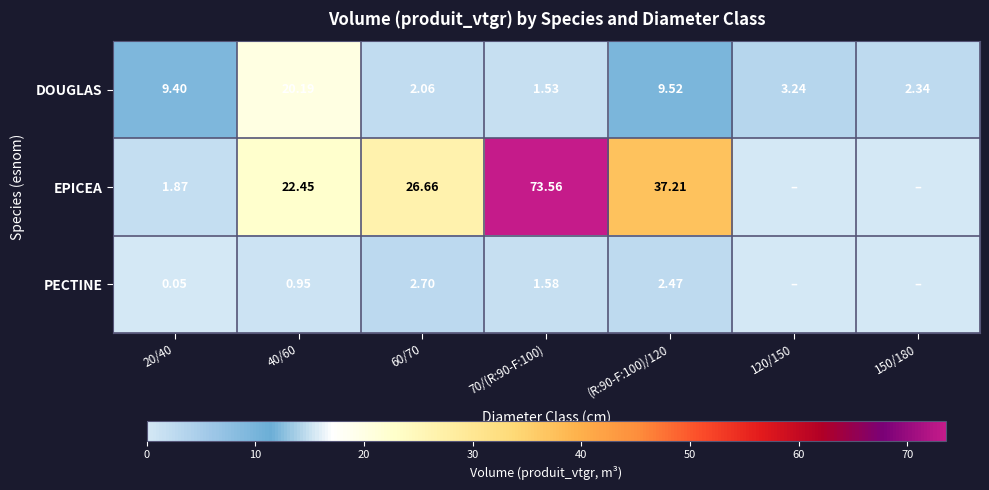

How many positive values does the PECTINE series have?

5